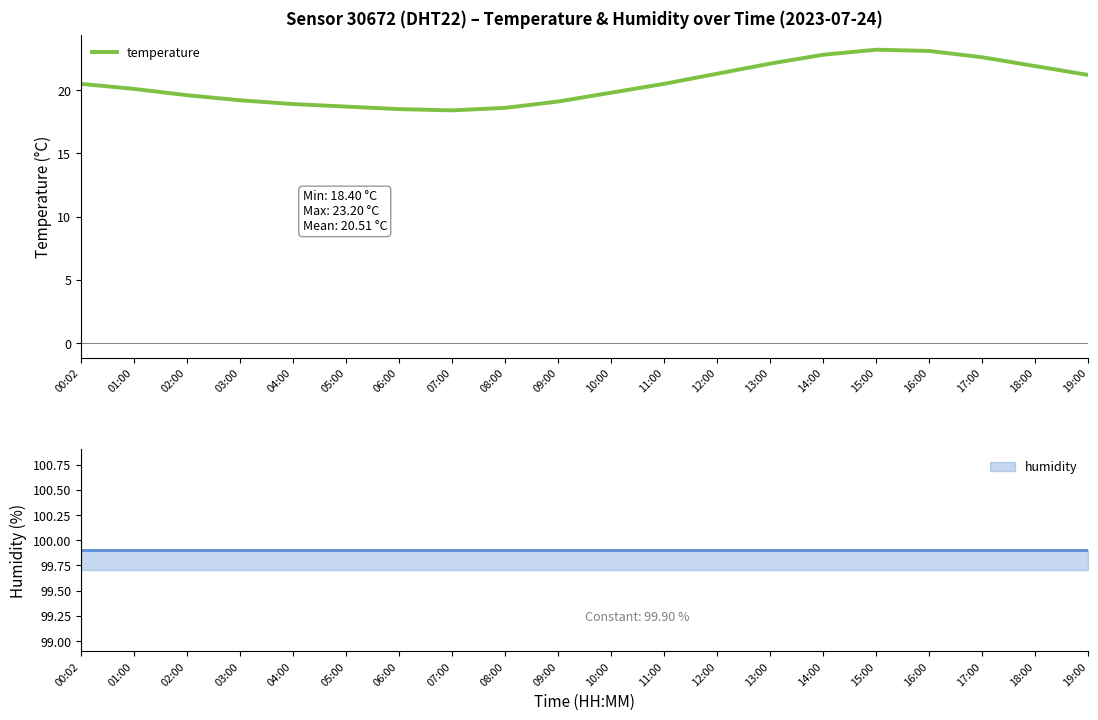

Which label corresponds to the largest value in the chart?

15:00